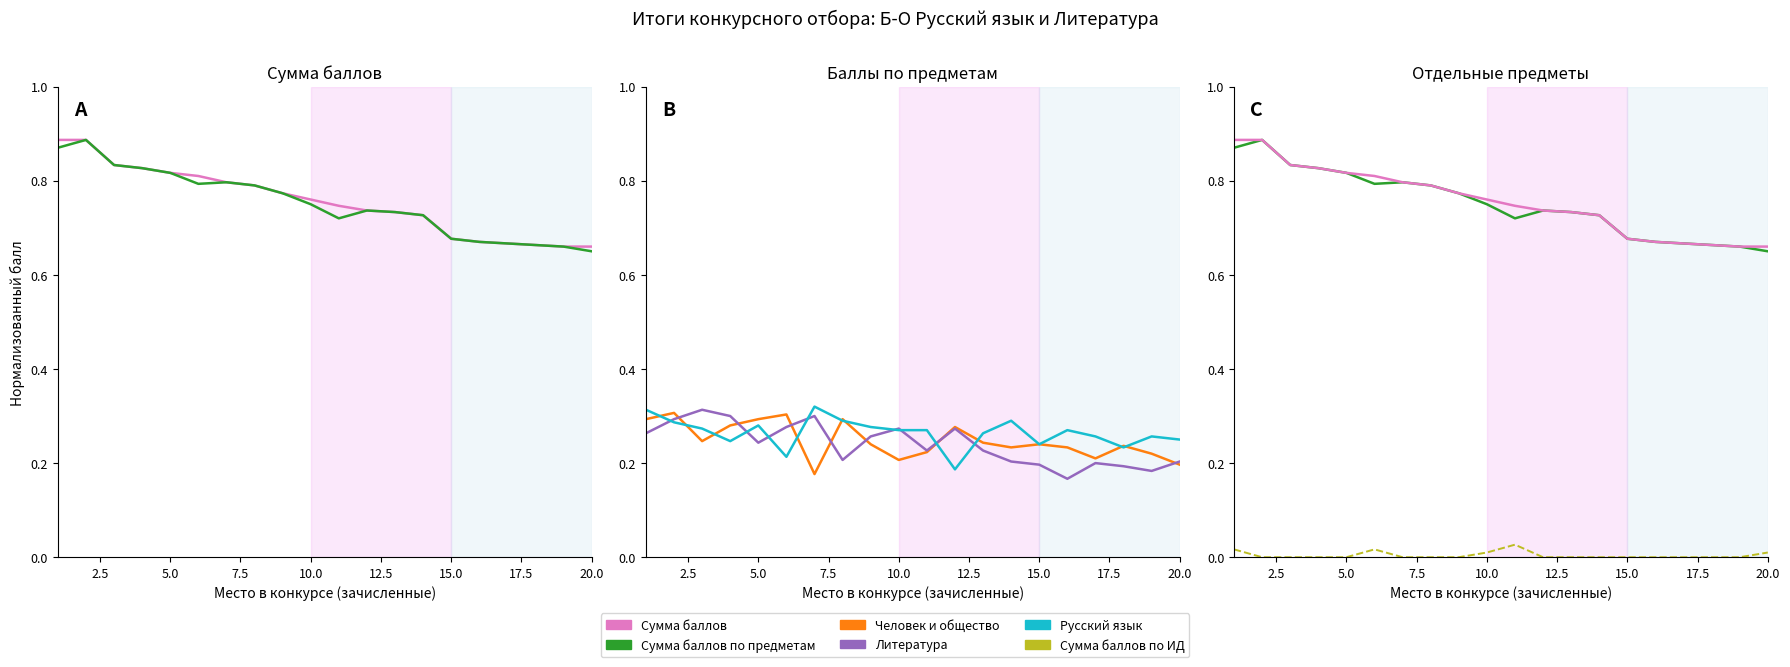

How many Русский язык values are between 0 and 1?

20